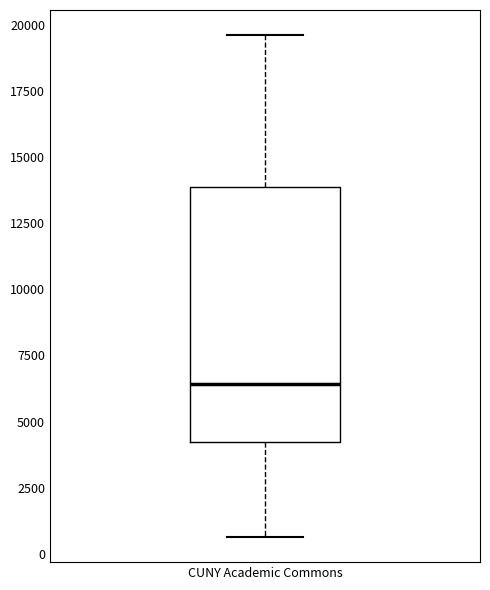

Read this box plot against the y-axis: the position of the median line, the range covered by the box, and the ends of both whiskers. The values are not printed on the chart, so give them approximately, as read against the axis.

median 6500, box 4000 to 14000, whiskers 500 to 19500